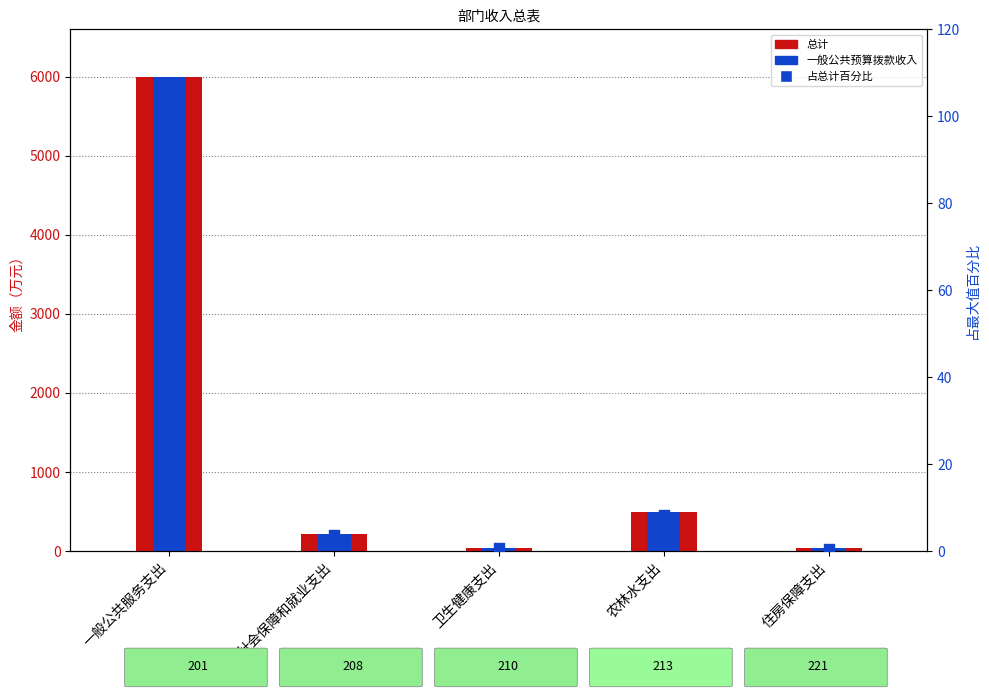

What are all the series names shown in the legend?

总计, 一般公共预算拨款收入, 占总计百分比